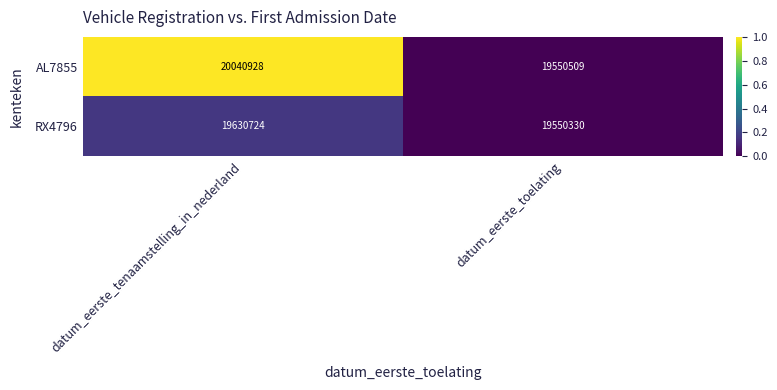

Reading left to right, extract all data points from this chart.

AL7855: 20040928	19550509
RX4796: 19630724	19550330